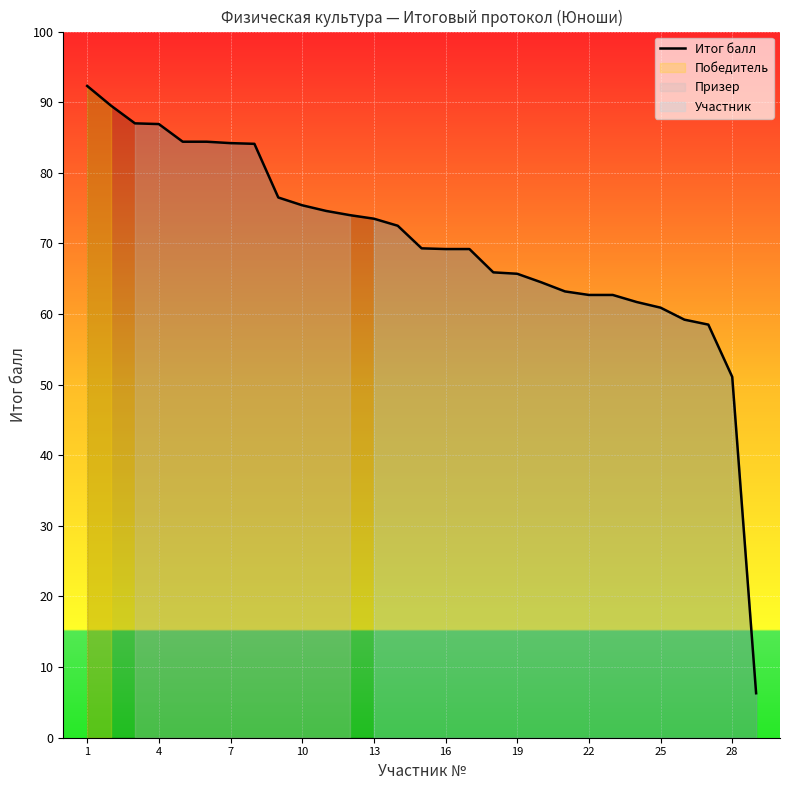

Reading left to right, extract all data points from this chart.

92.3	89.5	87.0	86.9	84.4	84.4	84.2	84.1	76.5	75.4	74.6	74.0	73.5	72.5	69.3	69.2	69.2	65.9	65.7	64.5	63.2	62.7	62.7	61.7	60.9	59.2	58.5	51.1	6.3